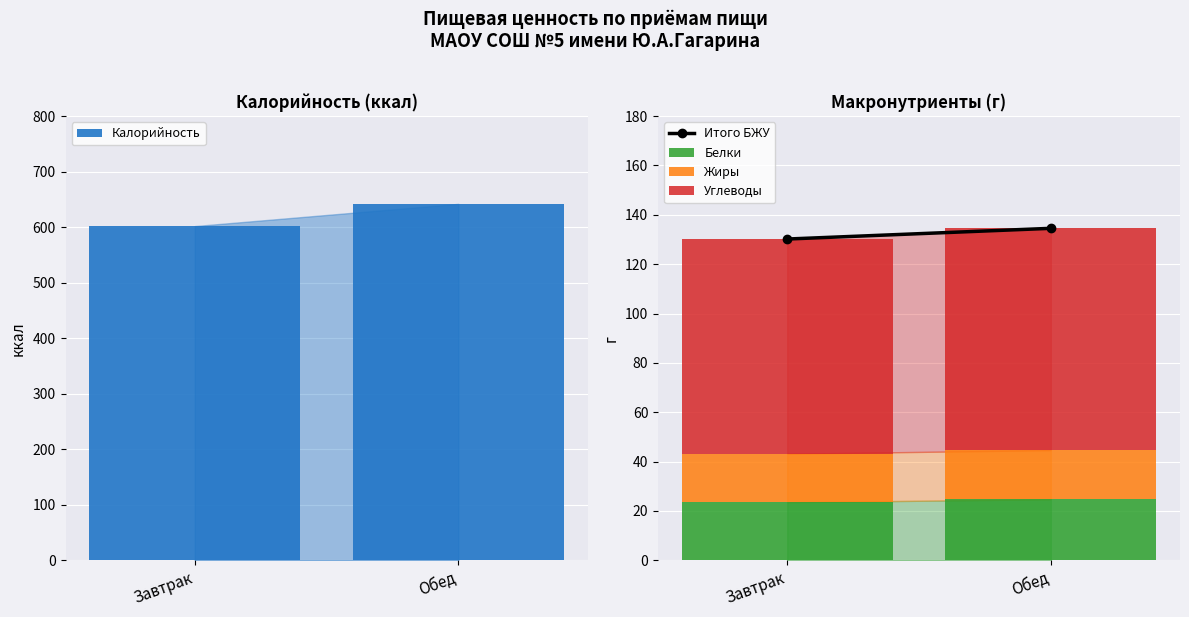

What is the label of the 2nd bar from the right?

Завтрак